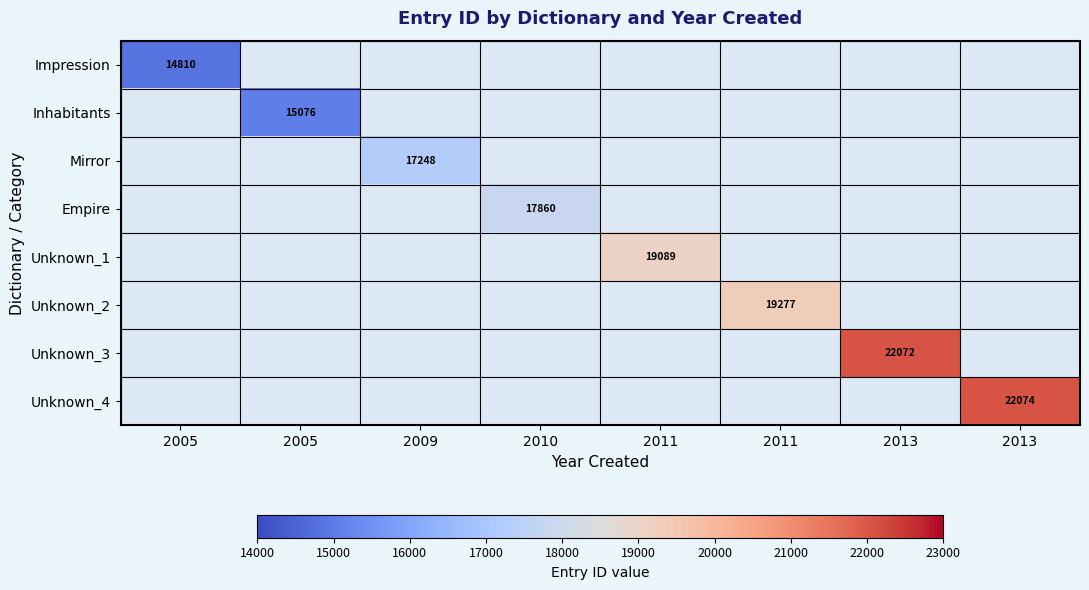

Which label corresponds to the smallest value in the chart?

2005